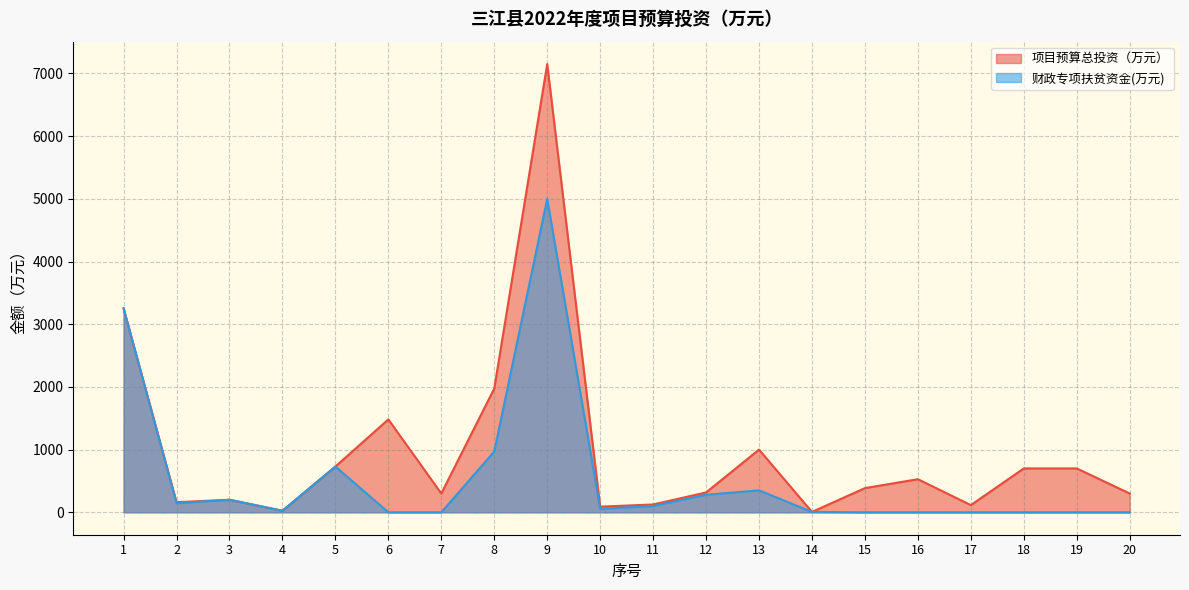

What are all the series names shown in the legend?

项目预算总投资（万元）, 财政专项扶贫资金(万元)